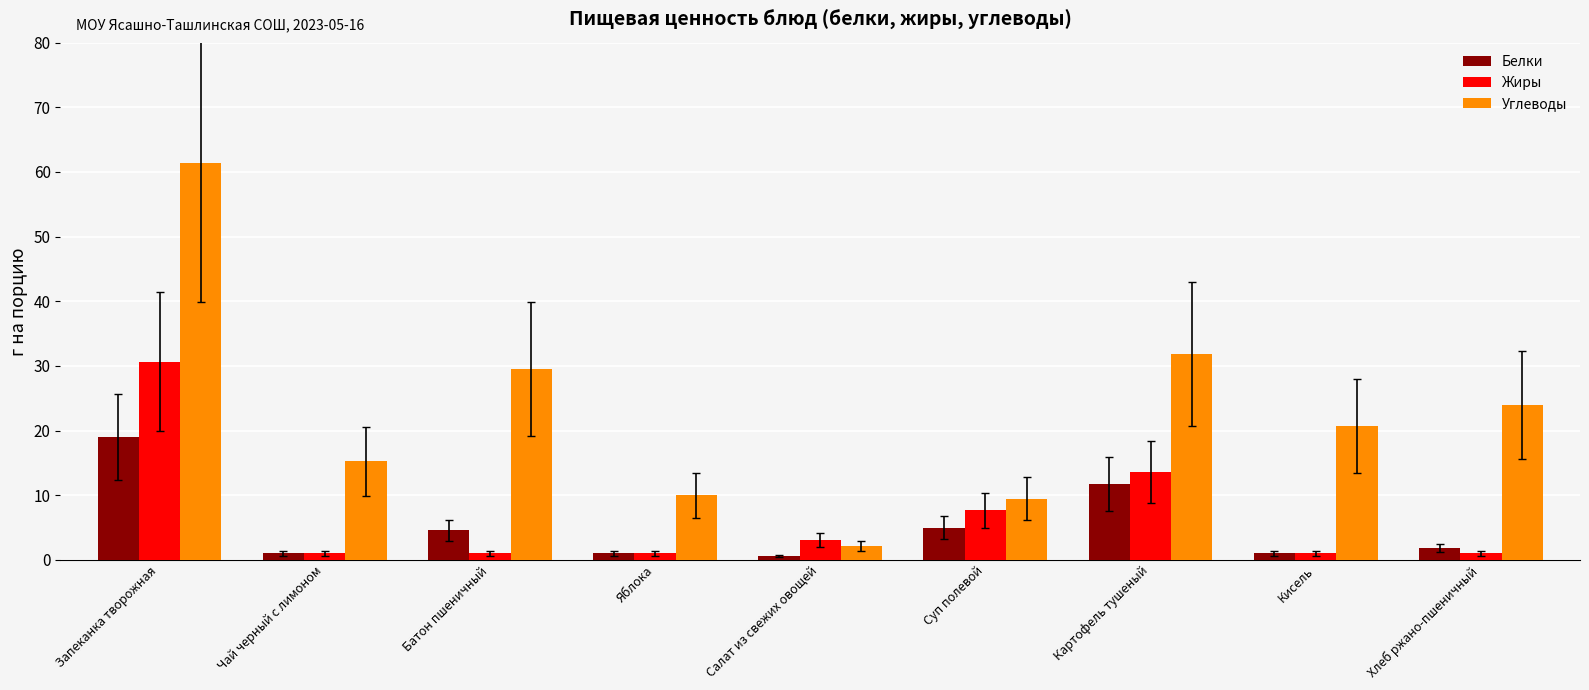

What is the sum of the Углеводы values at Батон пшеничный and Чай черный с лимоном?

44.7